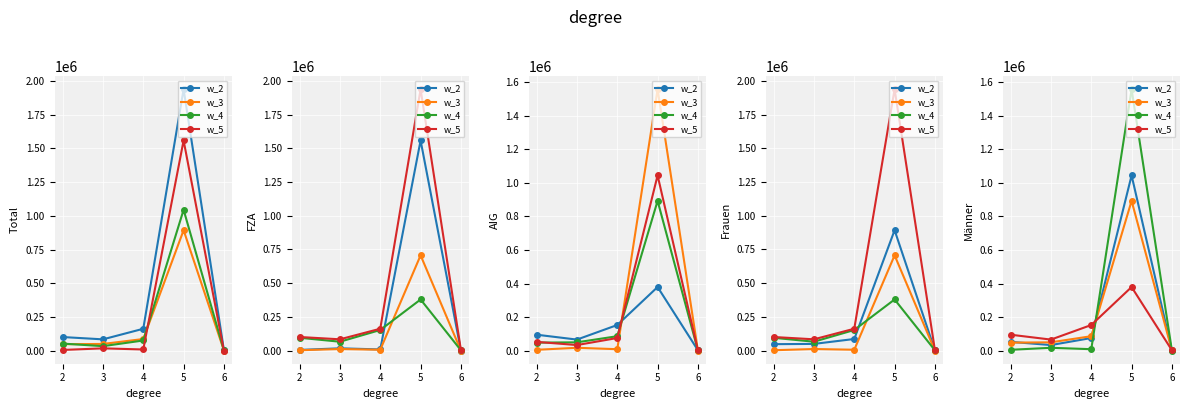

Where do w_4 and w_2 first cross each other?

4 and 5